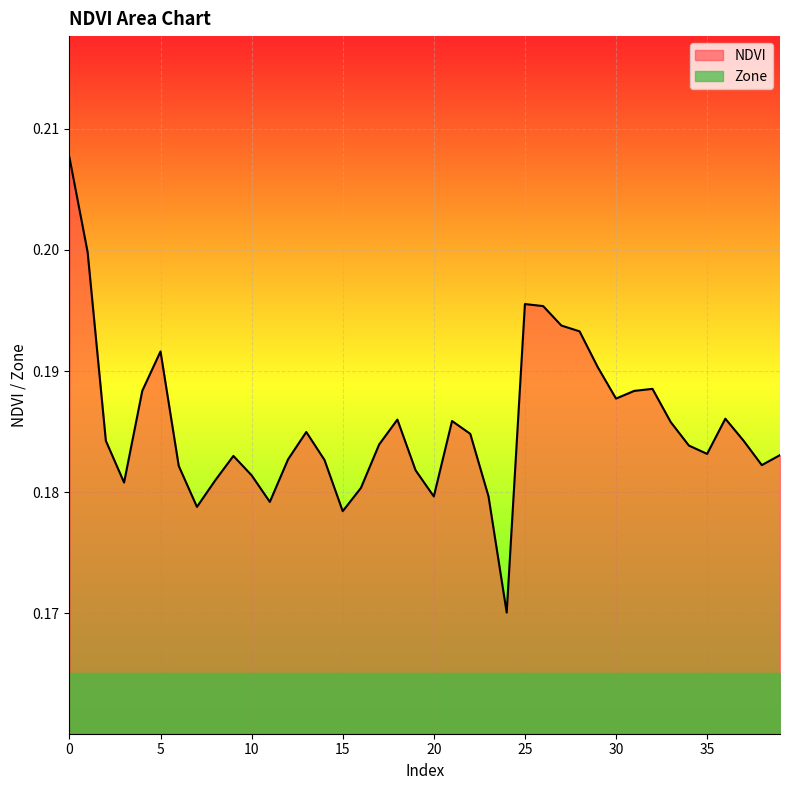

Where is the data nearest to the value 0?

24